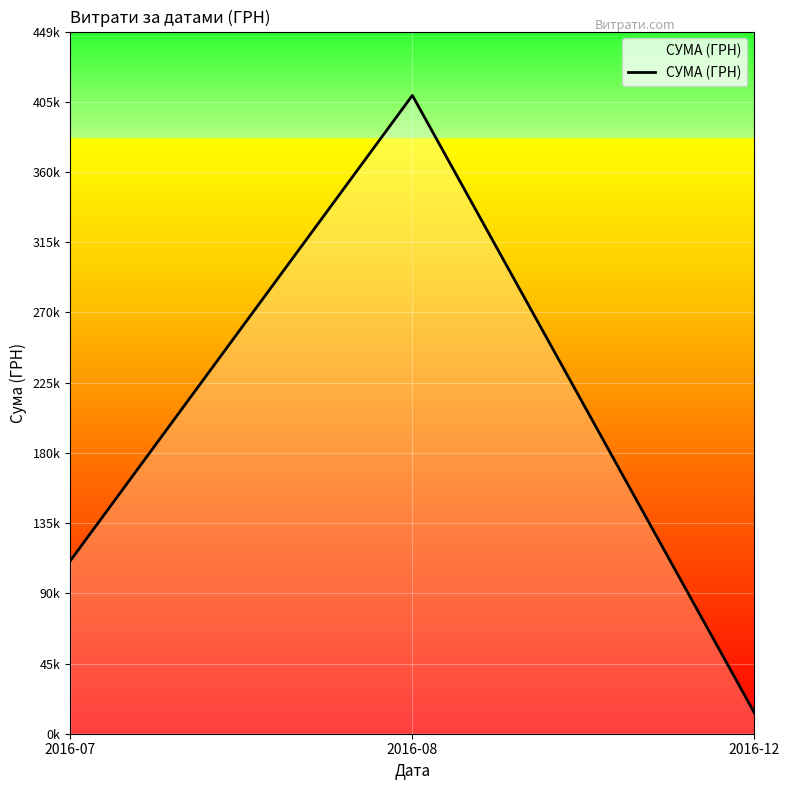

Which has a higher value, 2016-08 or 2016-12?

2016-08